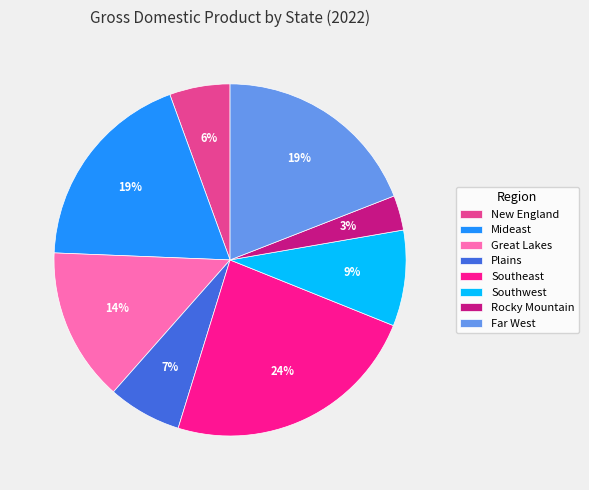

What is the largest slice in the pie chart?

Southeast